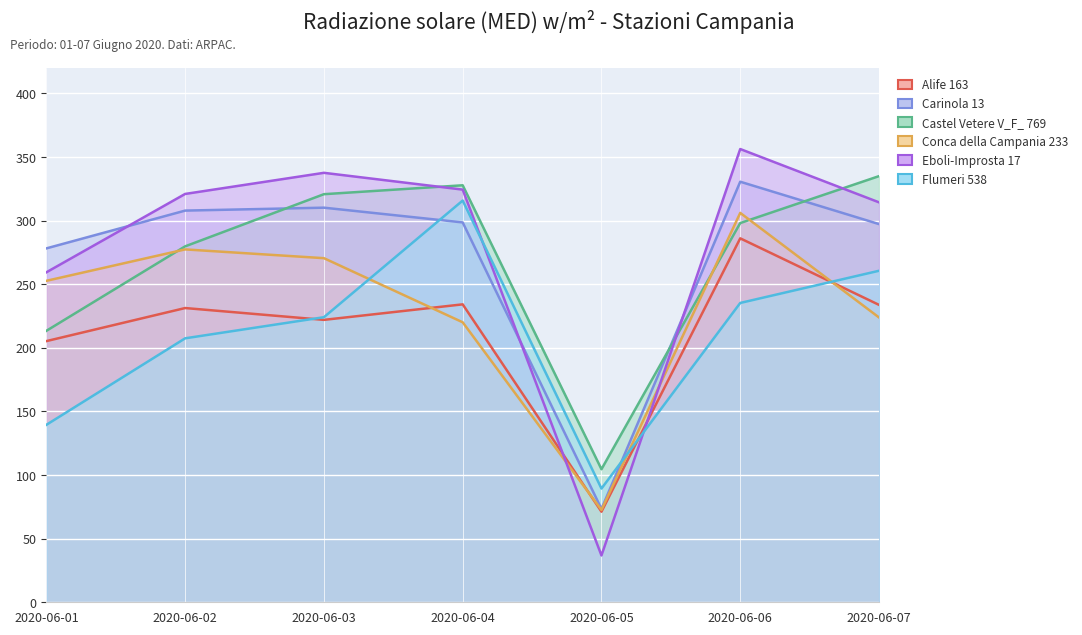

Is it true that Carinola 13 equals 310.2 at 2020-06-03?

True